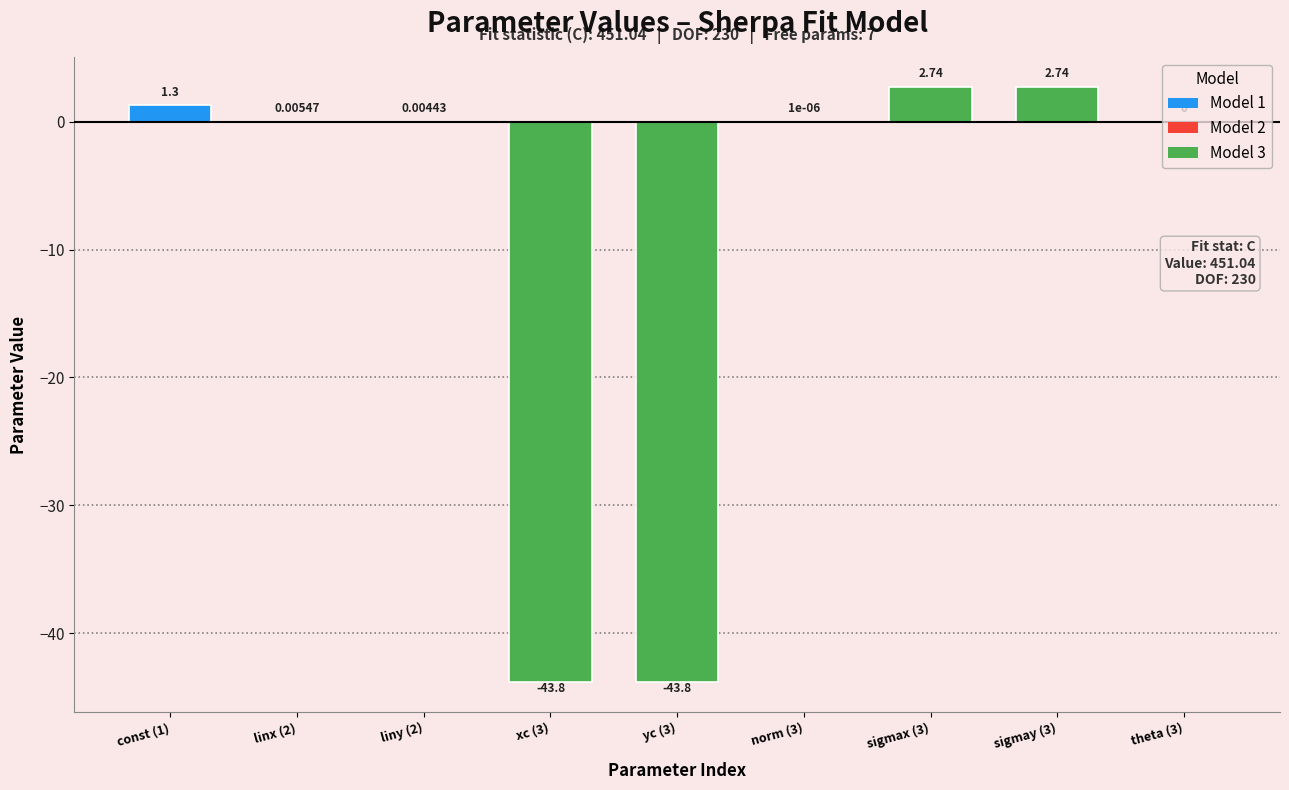

What is the change in value from liny (2) to sigmay (3)?

+2.7